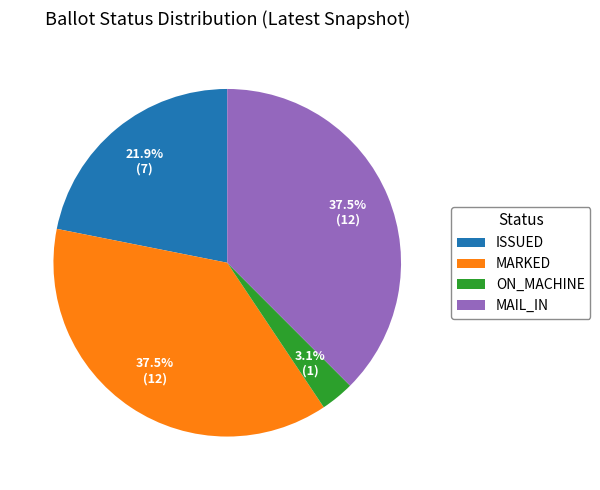

What percentage is NOT represented by MARKED?

62.5%